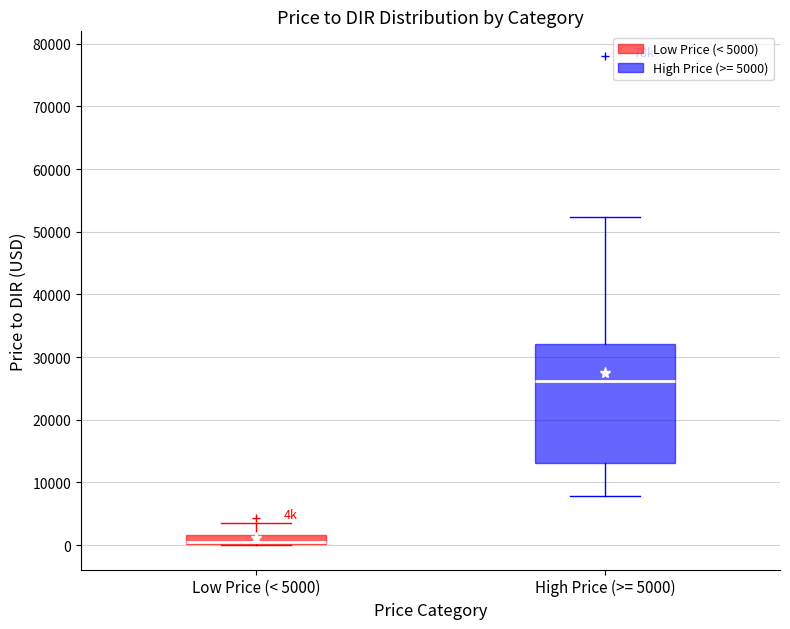

Comparing the boxes themselves (not the whiskers), which one is the tallest?

High Price (>= 5000)